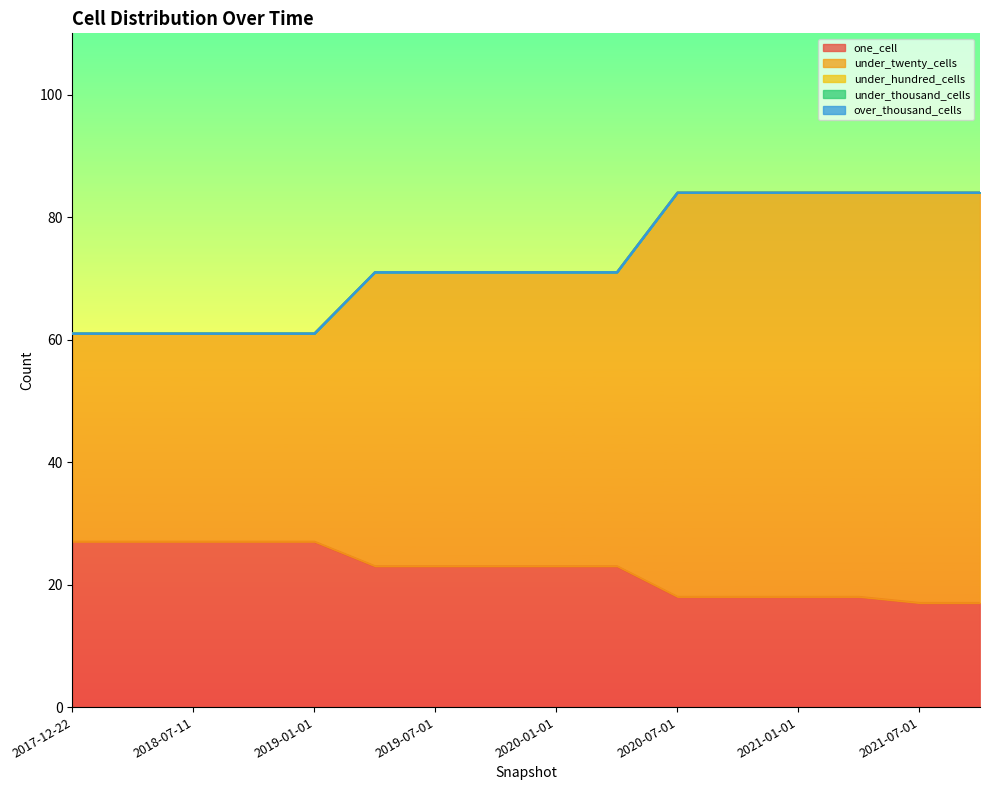

What is the lowest value of the under_twenty_cells series?

34